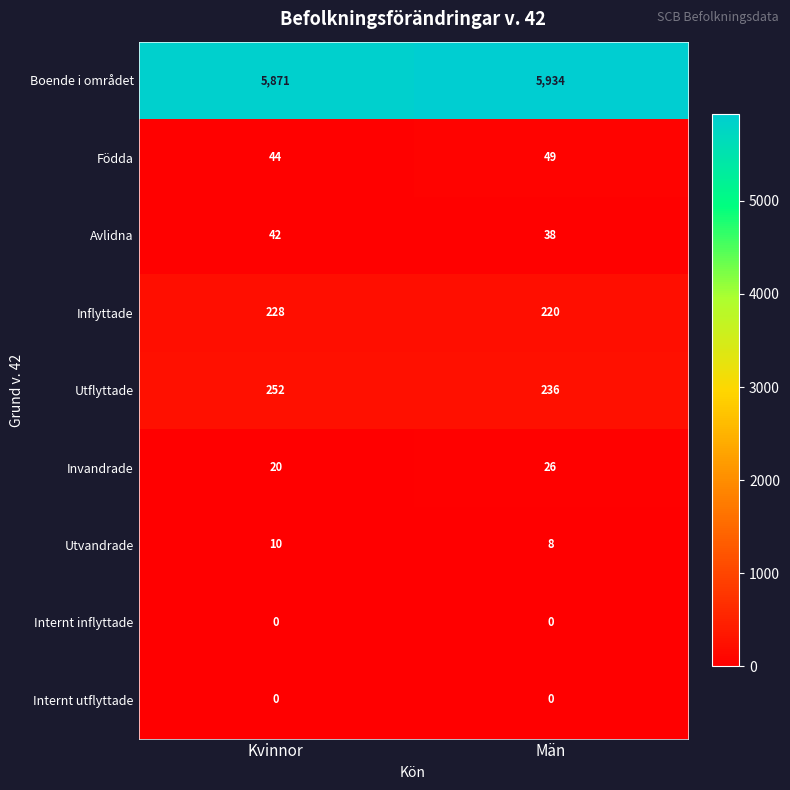

The value of Utflyttade at Kvinnor is 252. True or false?

True